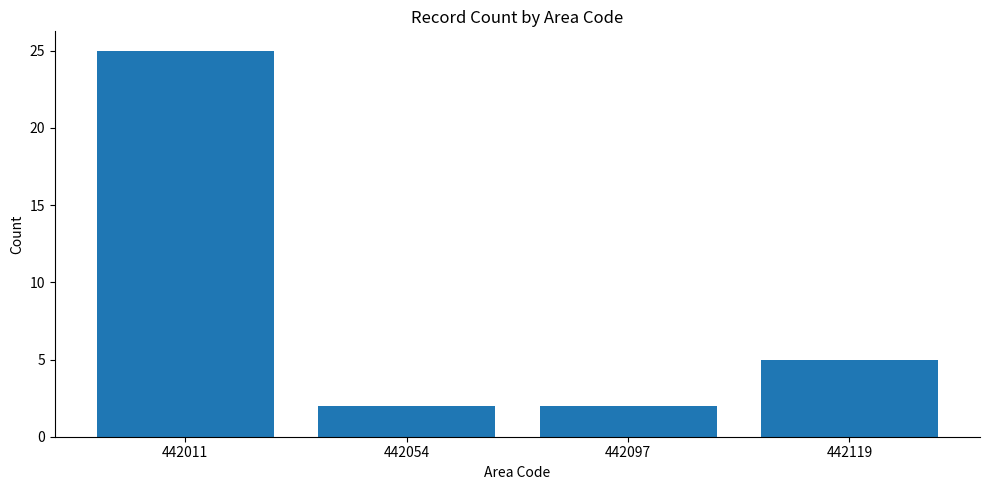

At which label is the value closest to 13?

442119